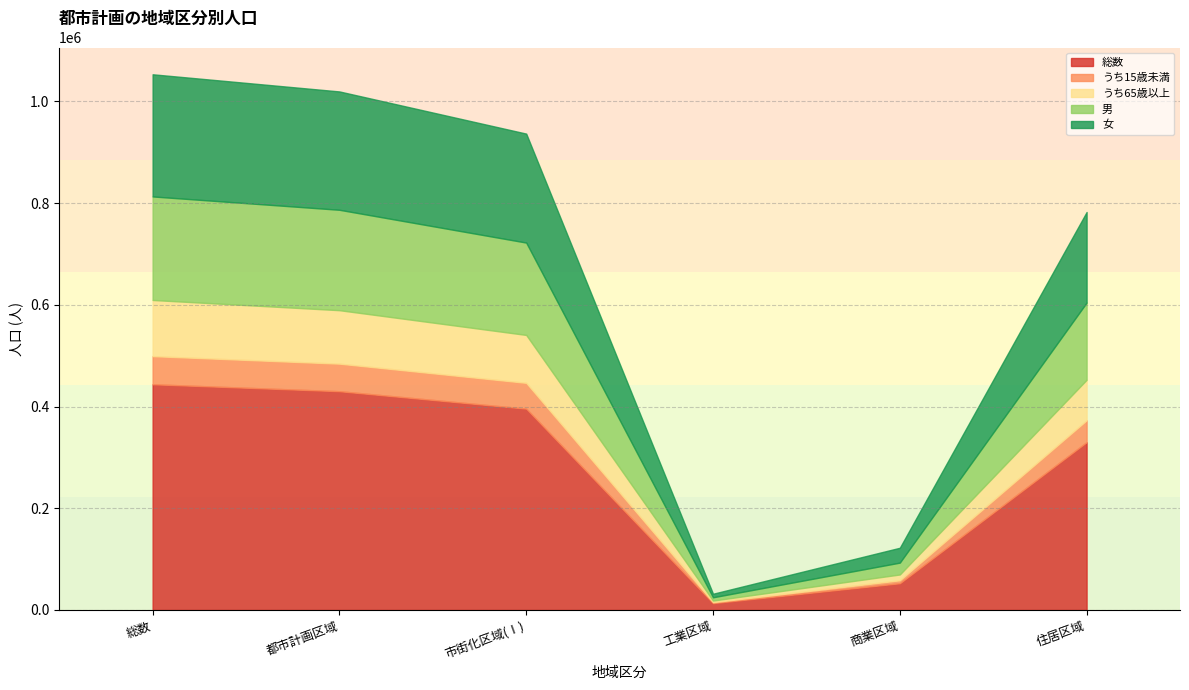

True or false: うち15歳未満 and うち65歳以上 cross at least once.

False